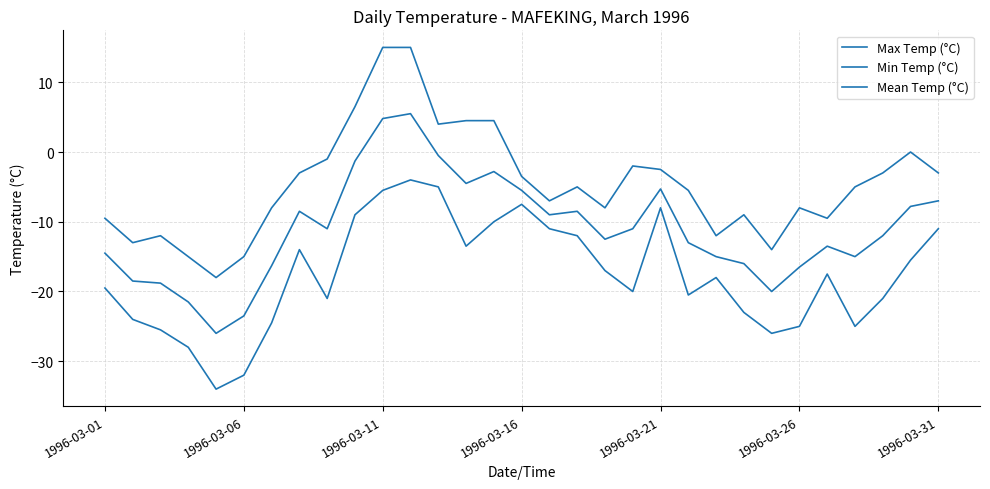

How many lines are shown in the chart?

3